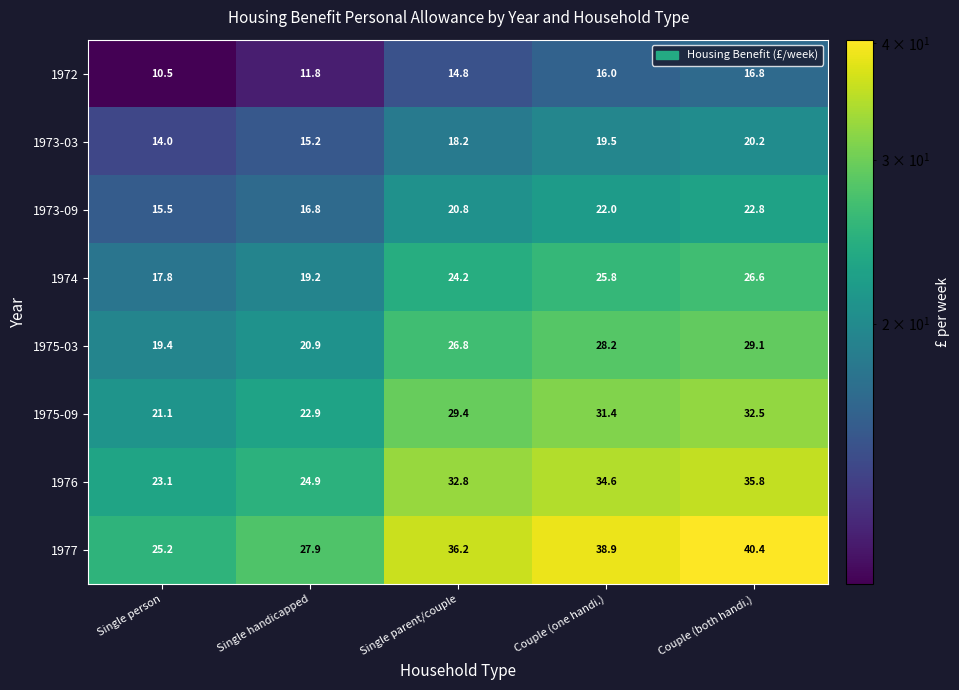

The value of 1972 at Single parent/couple is 7.4. True or false?

False